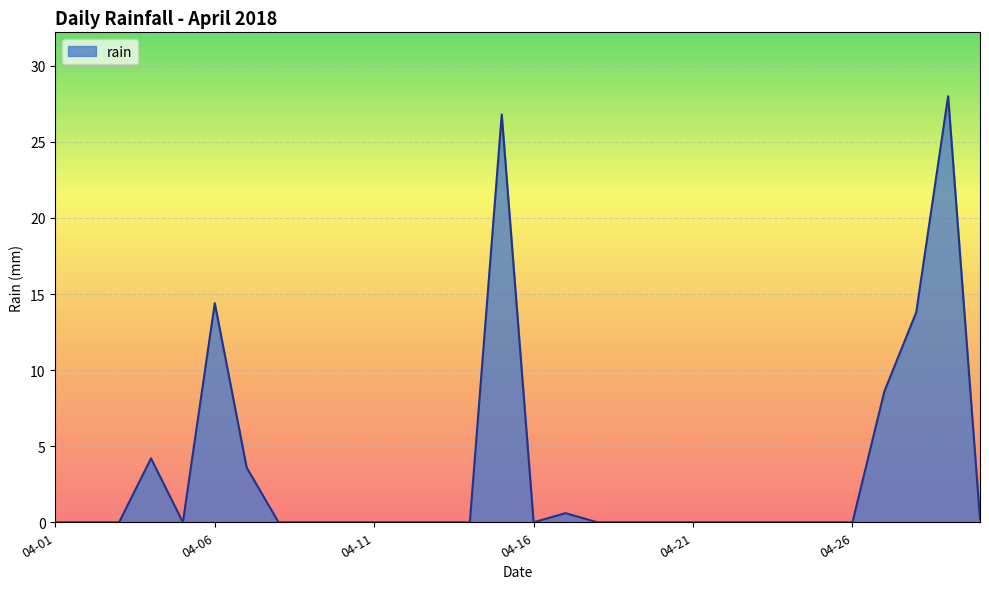

What is the greatest value displayed?

28.0